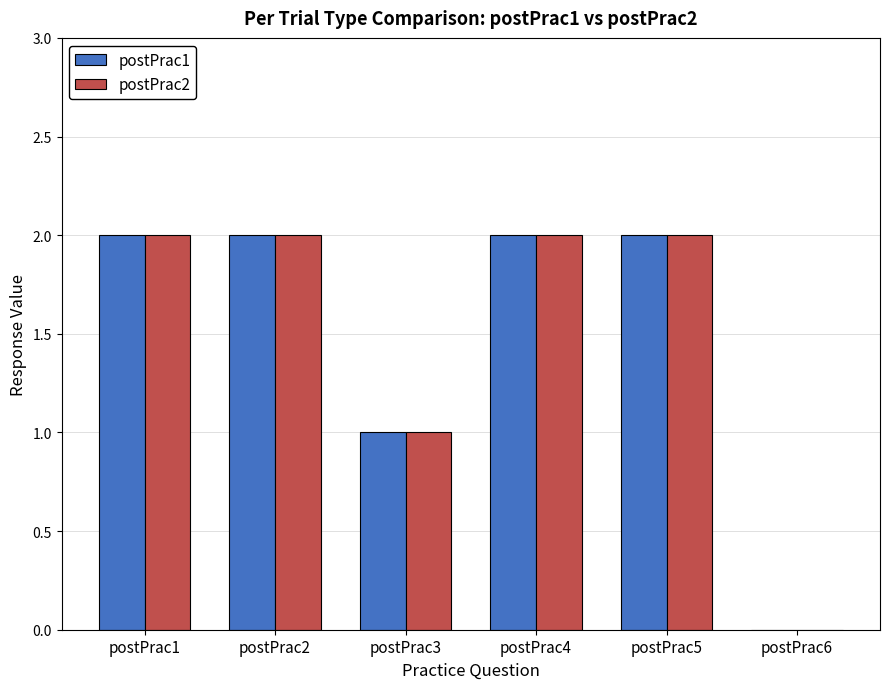

What is the average value of the postPrac2 series?

2